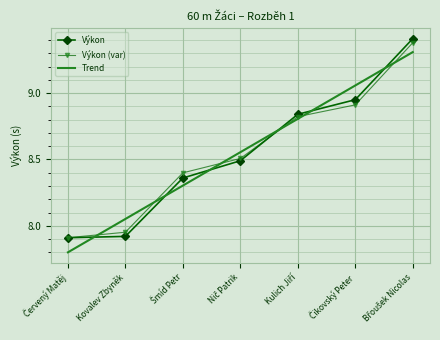

At which label is Trend closest to 8?

Kovalev Zbyněk